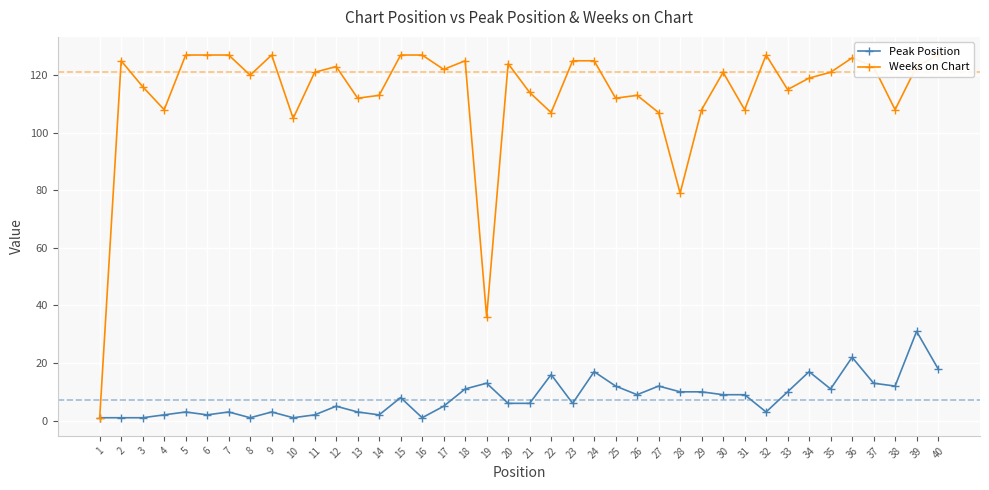

Reading left to right, transcribe all the data shown in this chart.

Peak Position: 1=1	2=1	3=1	4=2	5=3	6=2	7=3	8=1	9=3	10=1	11=2	12=5	13=3	14=2	15=8	16=1	17=5	18=11	19=13	20=6	21=6	22=16	23=6	24=17	25=12	26=9	27=12	28=10	29=10	30=9	31=9	32=3	33=10	34=17	35=11	36=22	37=13	38=12	39=31	40=18
Weeks on Chart: 1=1	2=125	3=116	4=108	5=127	6=127	7=127	8=120	9=127	10=105	11=121	12=123	13=112	14=113	15=127	16=127	17=122	18=125	19=36	20=124	21=114	22=107	23=125	24=125	25=112	26=113	27=107	28=79	29=108	30=121	31=108	32=127	33=115	34=119	35=121	36=126	37=123	38=108	39=123	40=127